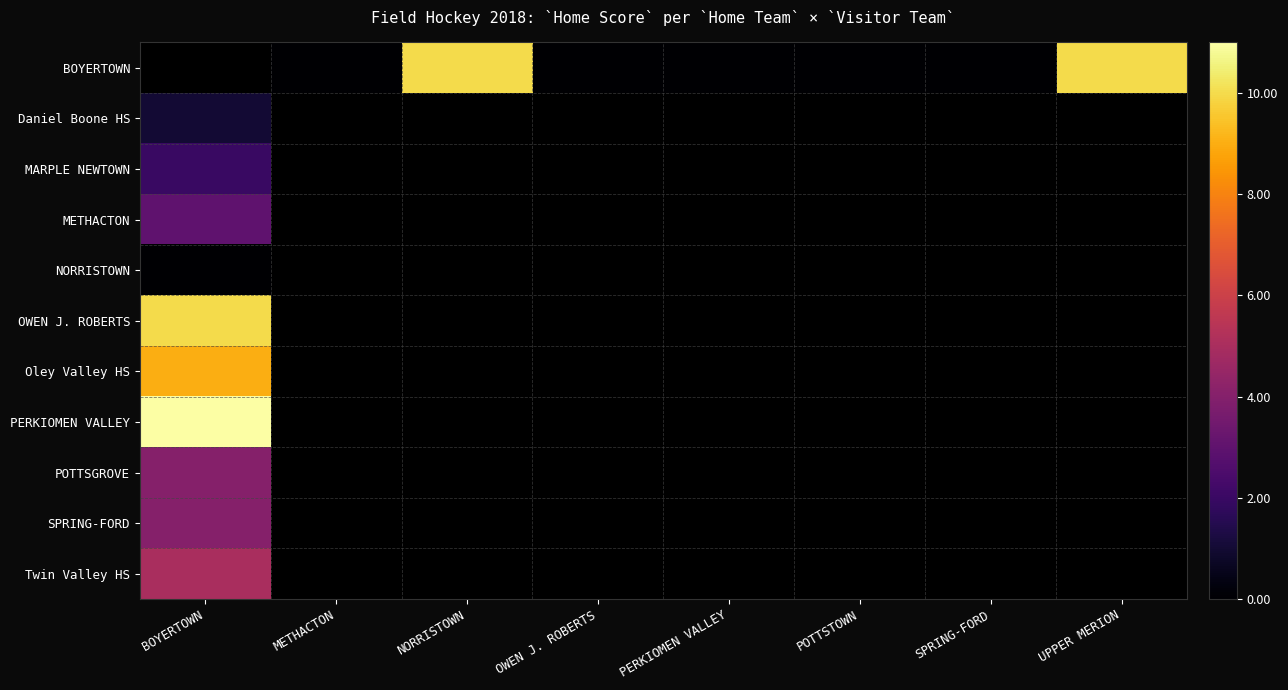

Rank the categories by POTTSGROVE value from highest to lowest.

BOYERTOWN, METHACTON, NORRISTOWN, OWEN J. ROBERTS, PERKIOMEN VALLEY, POTTSTOWN, SPRING-FORD, UPPER MERION